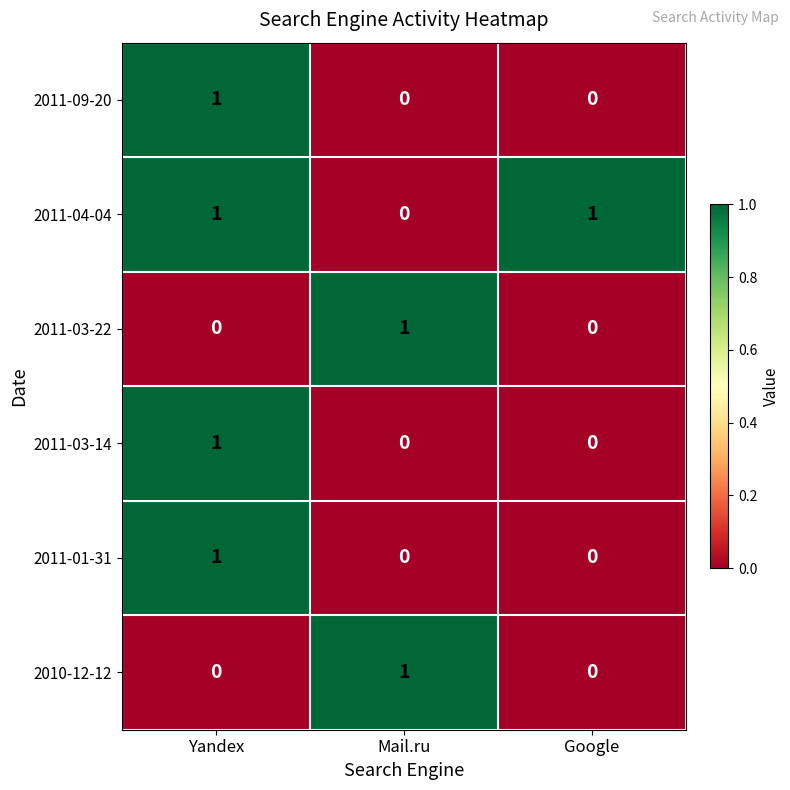

At which category is the sum across all series the highest?

Yandex